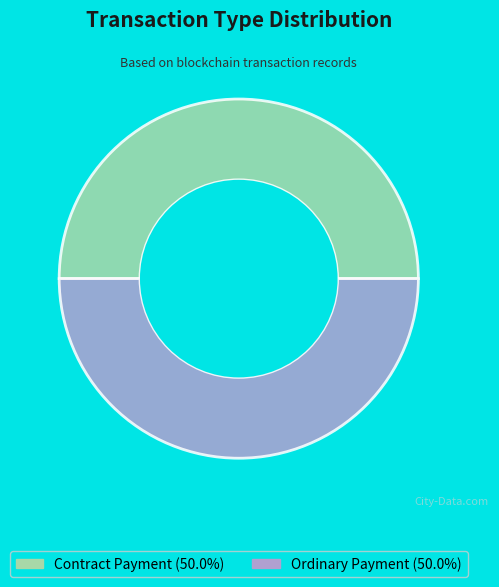

True or false: Ordinary Payment accounts for 93% of the total.

False